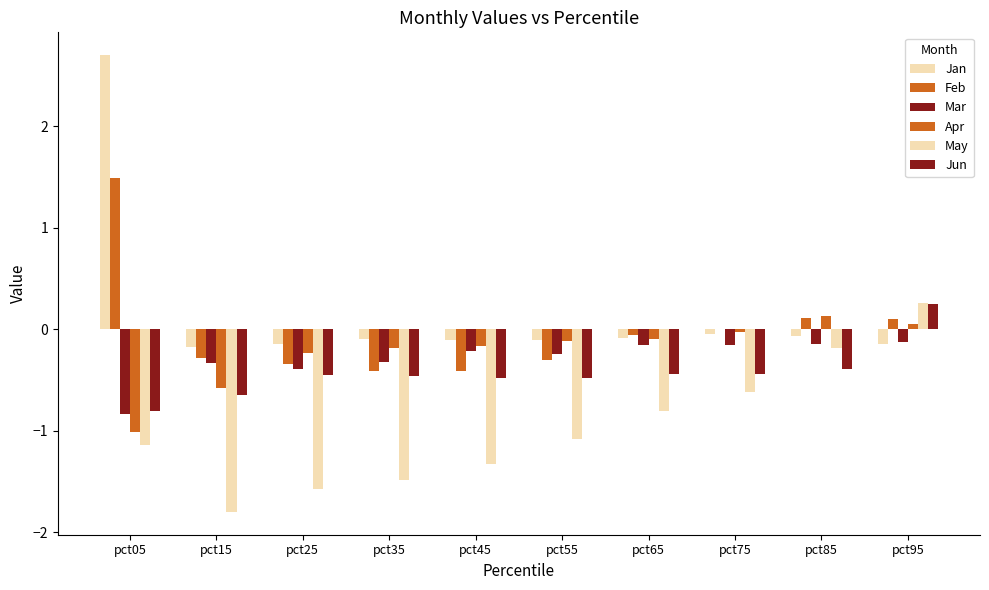

Are the bars horizontal?

No